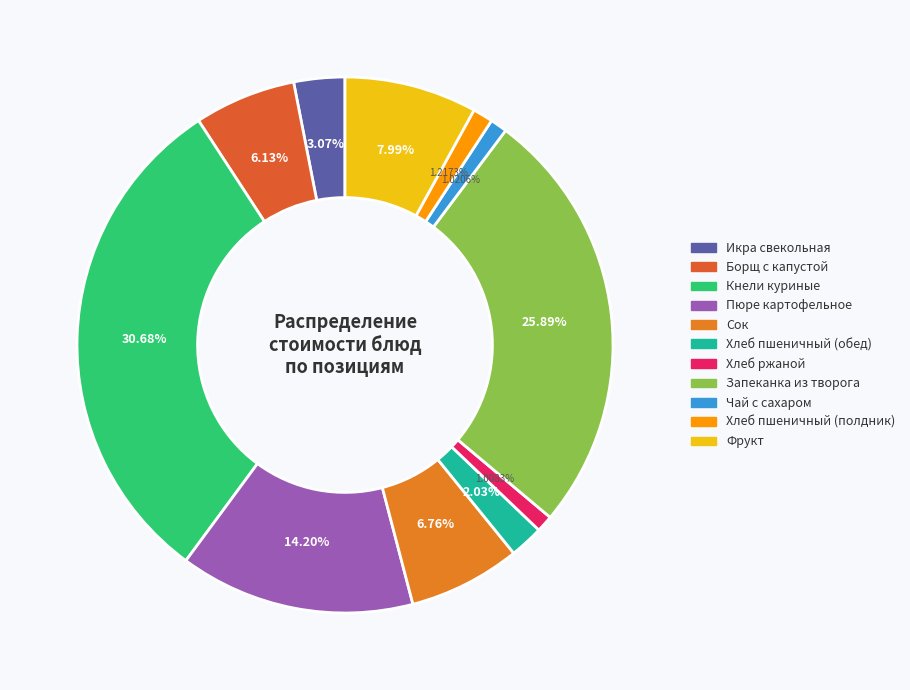

To the nearest percent, what is the combined percentage of Сок and Хлеб пшеничный (обед)?

9%